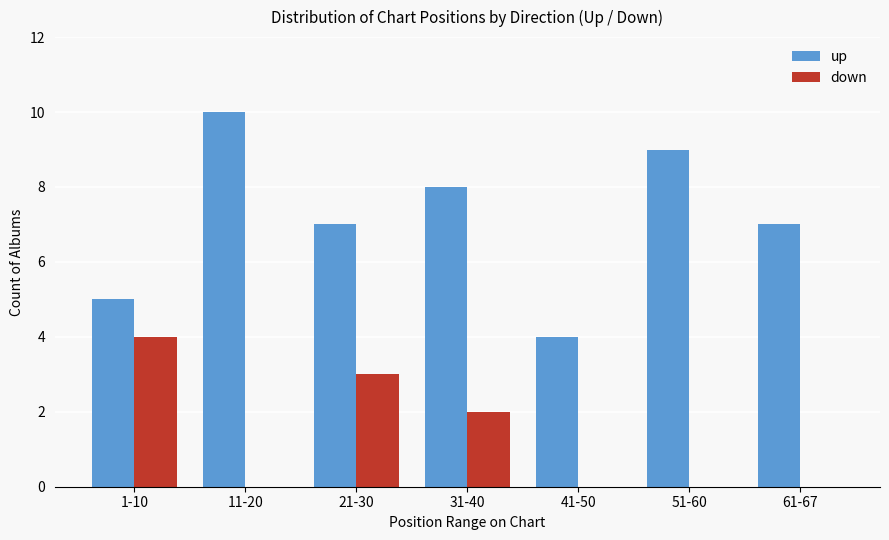

Reading left to right, list all the values displayed in this chart.

up: 1-10=5	11-20=10	21-30=7	31-40=8	41-50=4	51-60=9	61-67=7
down: 1-10=4	11-20=0	21-30=3	31-40=2	41-50=0	51-60=0	61-67=0